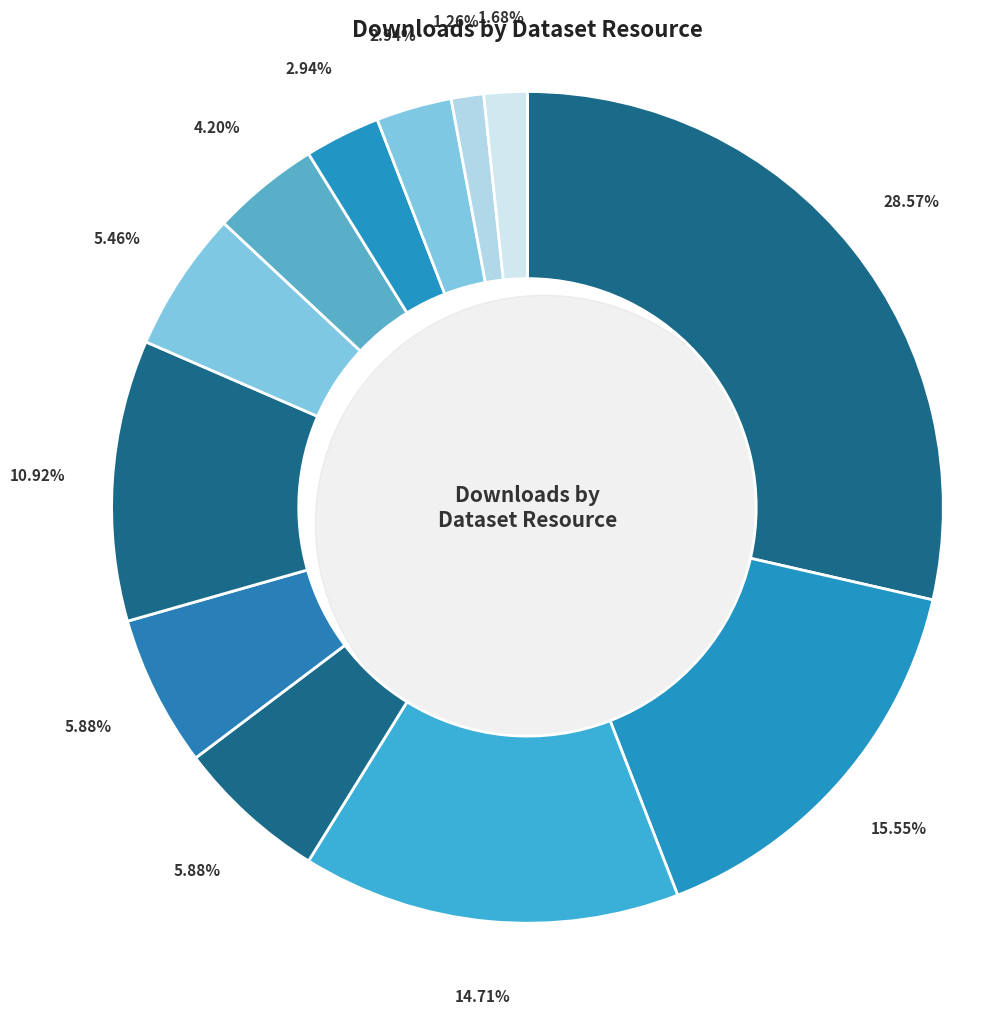

To the nearest percent, what percentage of the pie is analyse-cyclabilite-zip?

15%